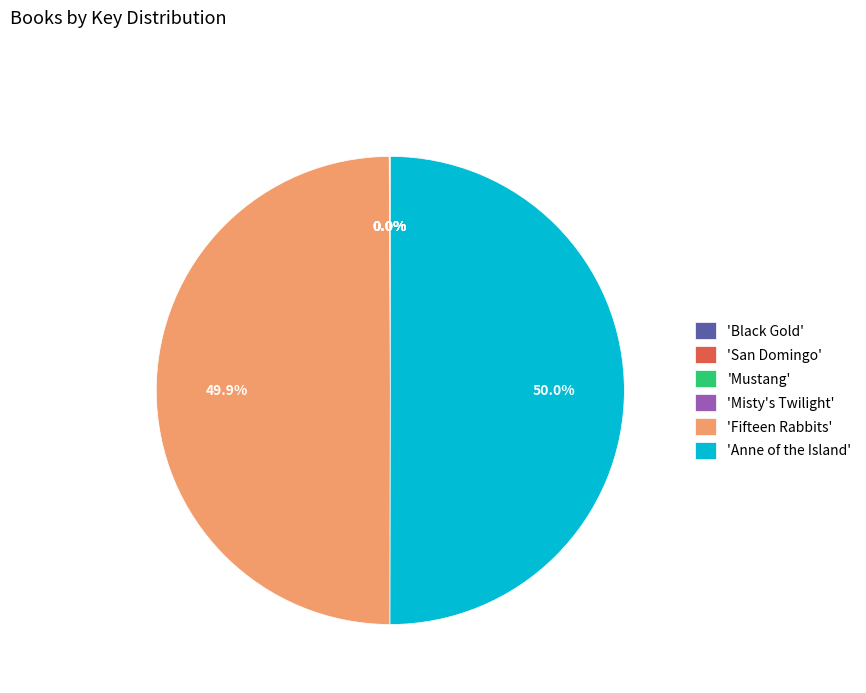

How many slices are in this pie chart?

6